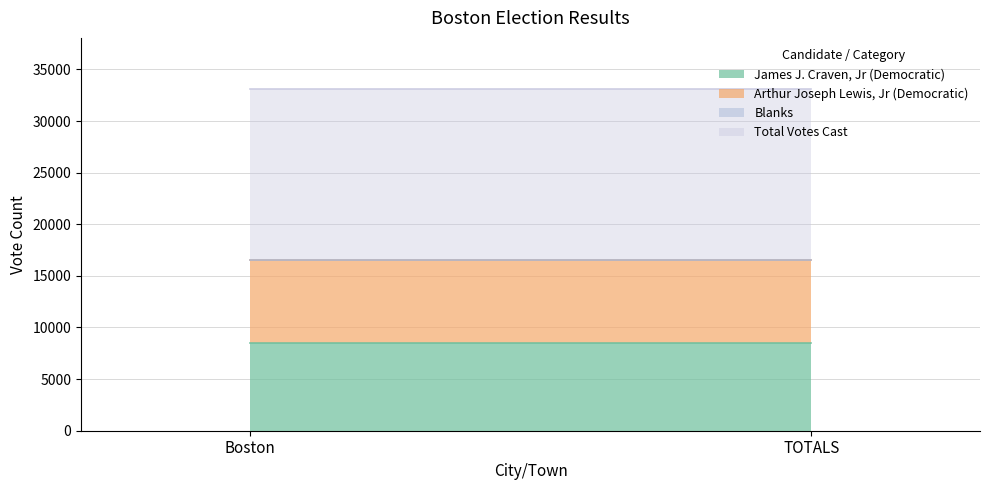

At which category does the chart reach its peak across all series?

Boston